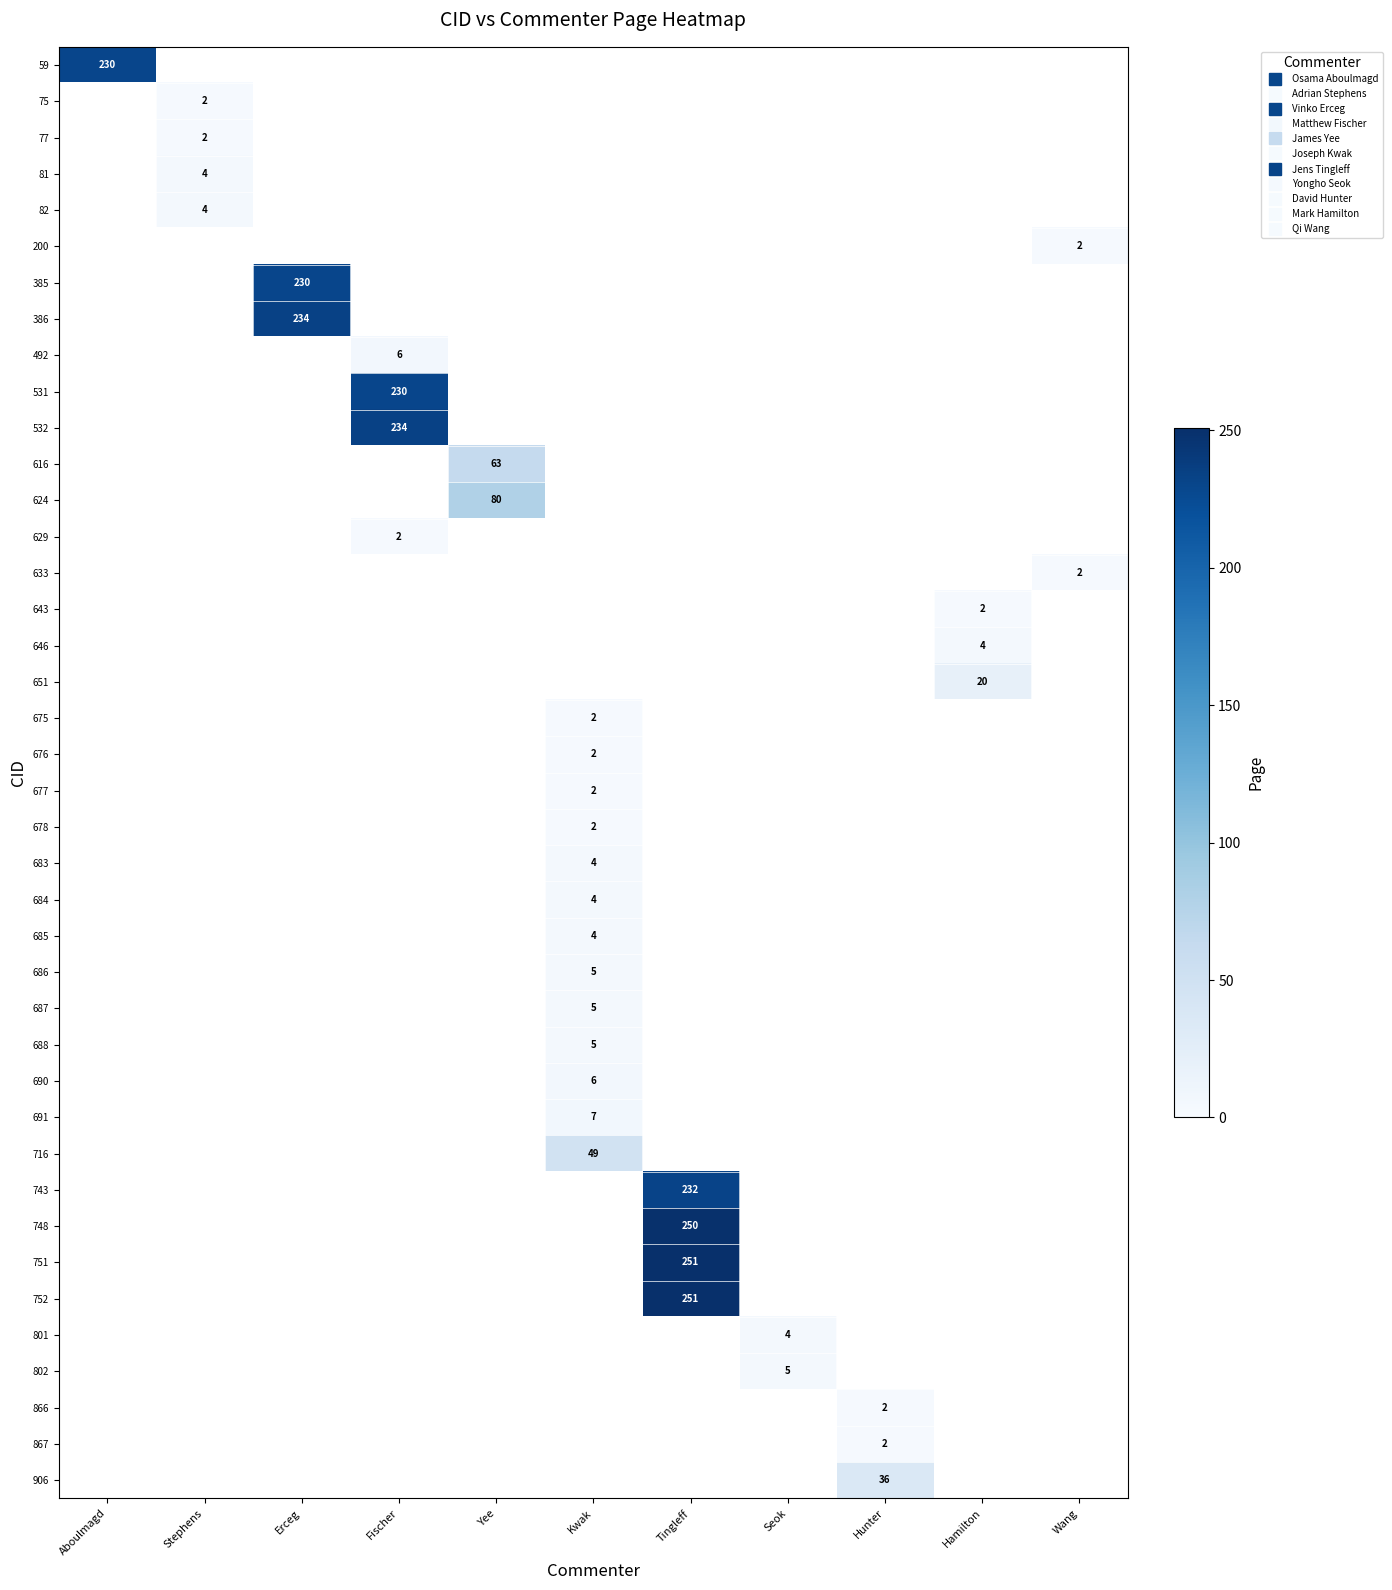

Where is 59 nearest to the value 230?

Aboulmagd